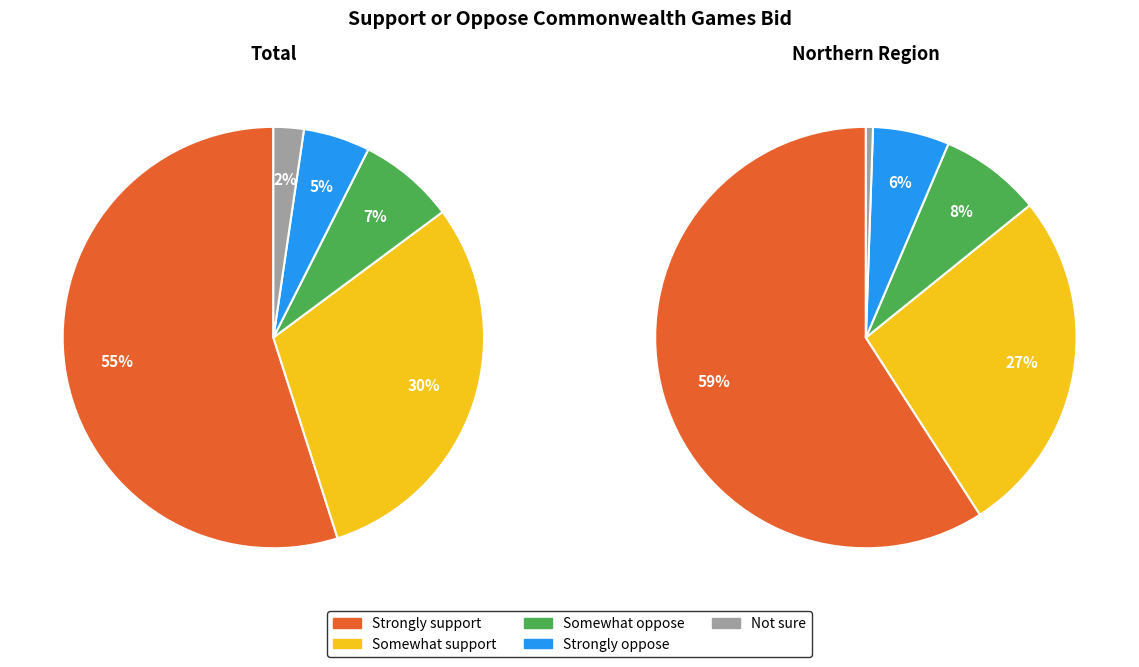

How many slices are in this pie chart?

5